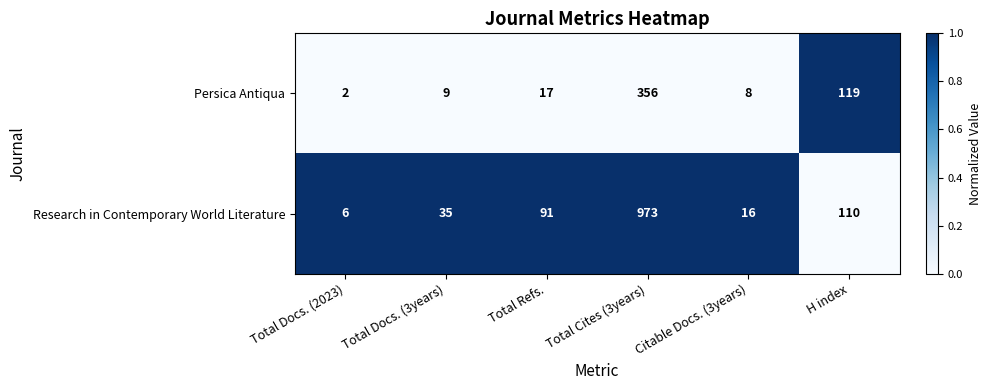

True or false: Research in Contemporary World Literature has a value of 27 at Citable Docs. (3years).

False